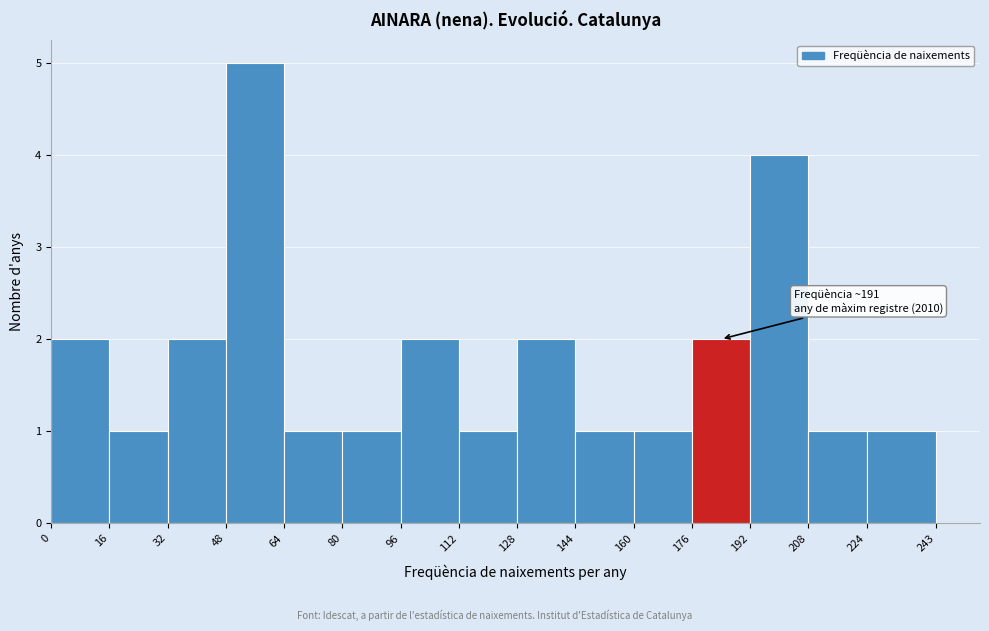

Over which range of the x-axis is the bar tallest?

48 to 64